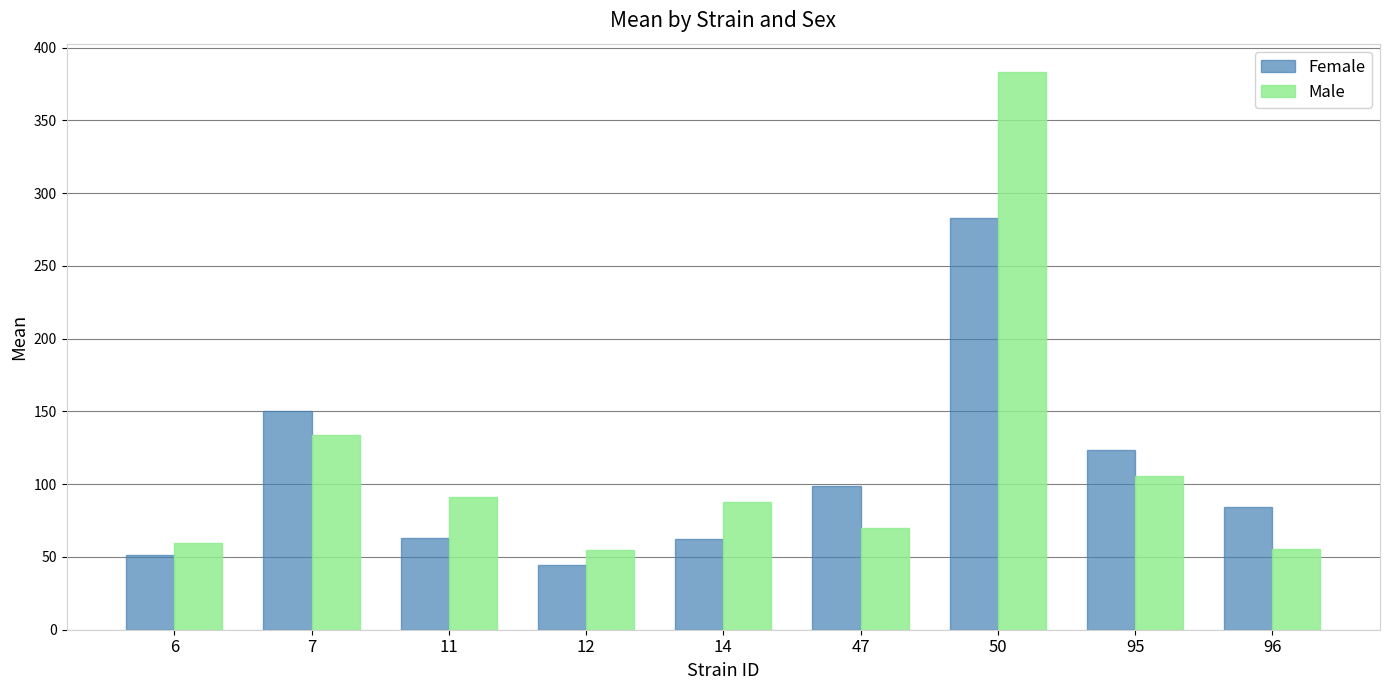

Rank the series at 12 from lowest to highest value.

Female, Male